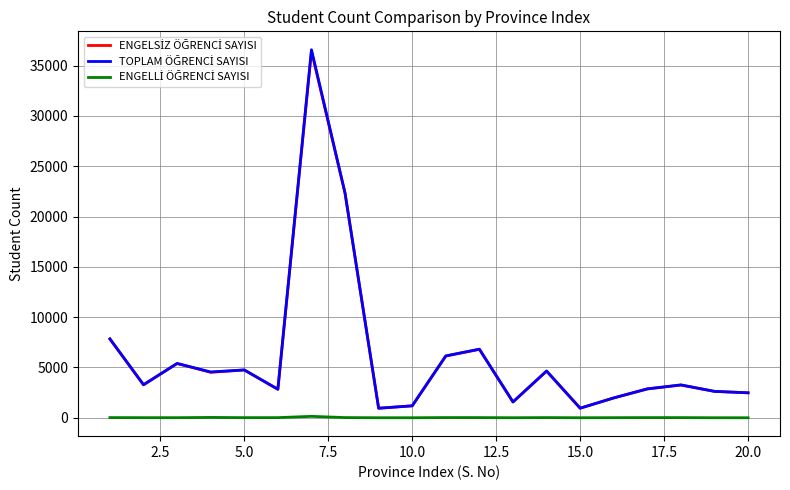

What is the greatest value displayed?

36583